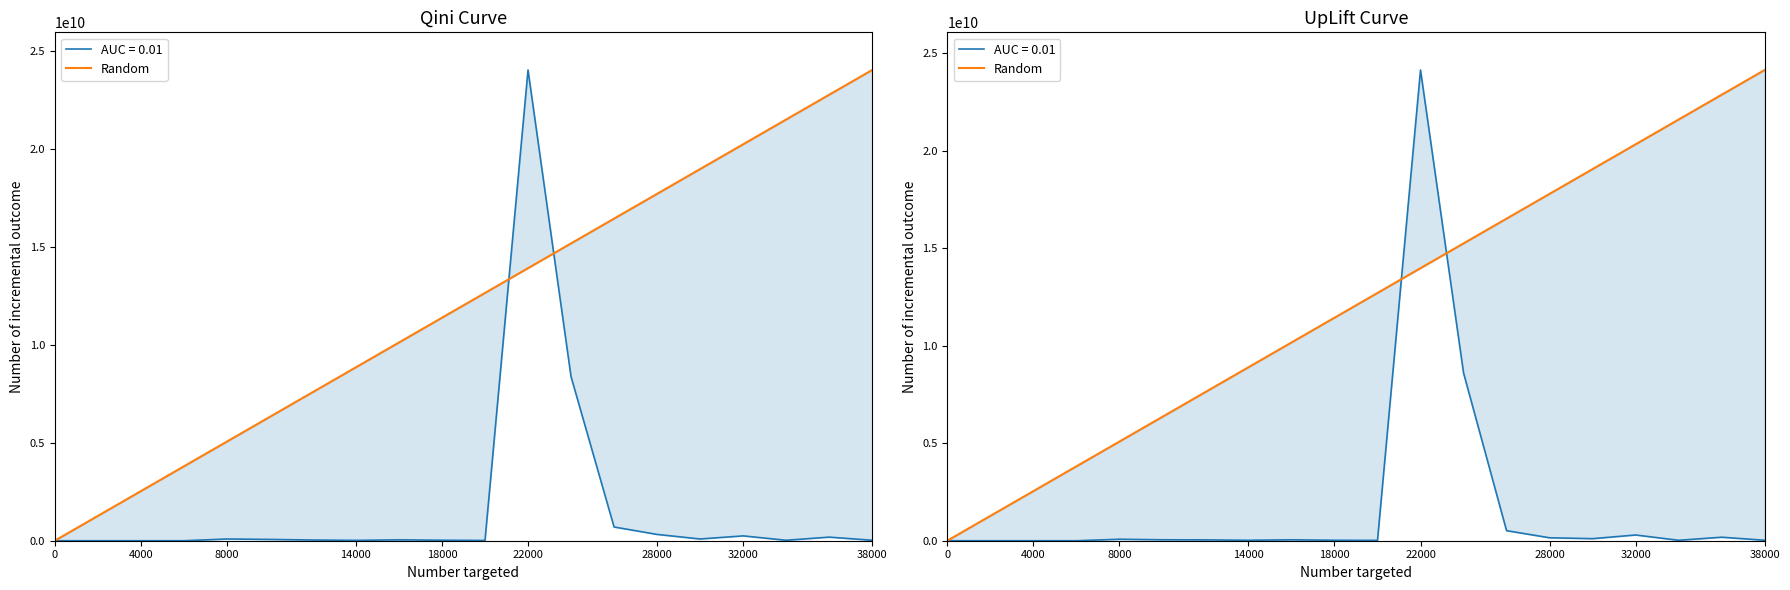

What is the greatest value displayed?

24144000000.0